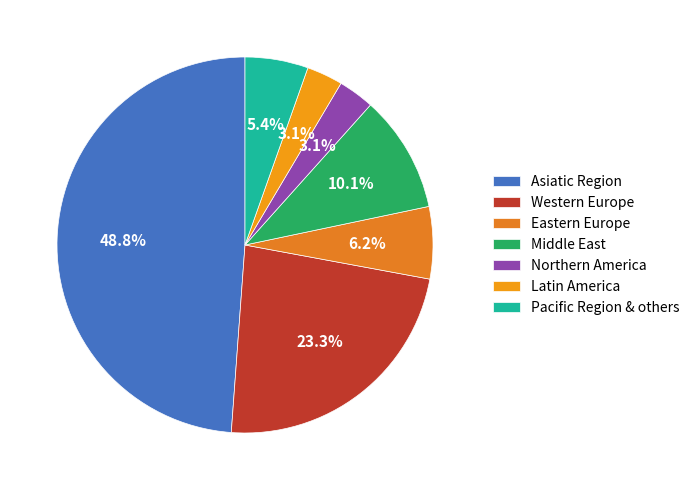

To the nearest percent, what is the combined percentage of Eastern Europe and Northern America?

9%